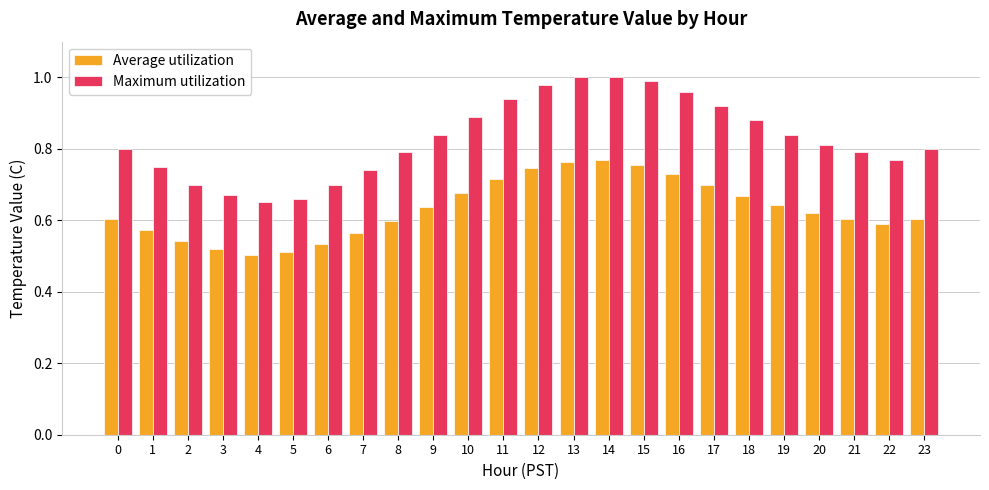

Rank the series by their maximum value, from highest to lowest.

Maximum utilization, Average utilization